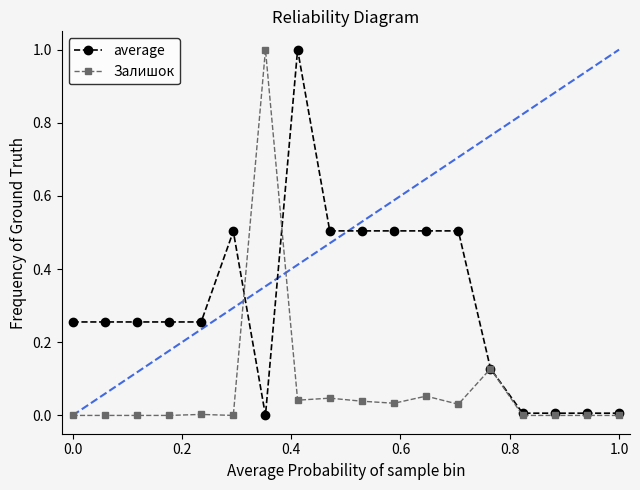

What is the maximum value for average?

1.0